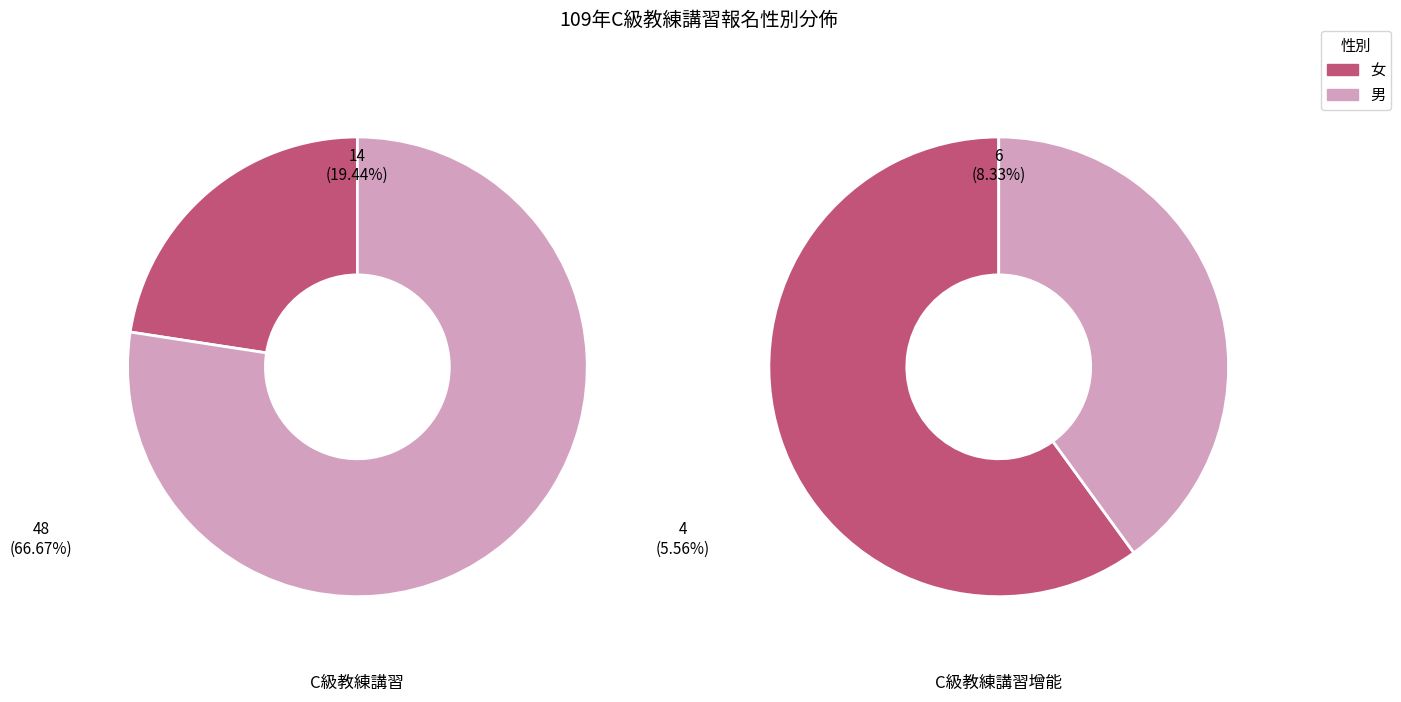

Do 1 and 0 together represent more than half of the pie?

Yes